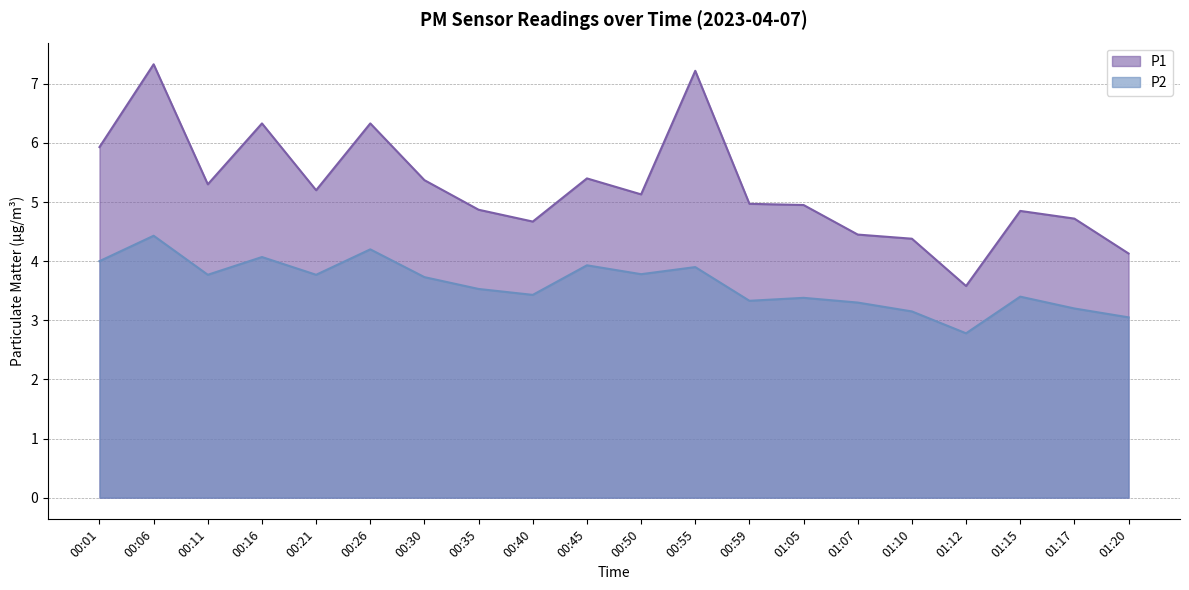

Reading left to right, list all the values displayed in this chart.

P1: 5.9	7.3	5.3	6.3	5.2	6.3	5.4	4.9	4.7	5.4	5.1	7.2	5.0	5.0	4.5	4.4	3.6	4.8	4.7	4.1
P2: 4.0	4.4	3.8	4.1	3.8	4.2	3.7	3.5	3.4	3.9	3.8	3.9	3.3	3.4	3.3	3.1	2.8	3.4	3.2	3.0